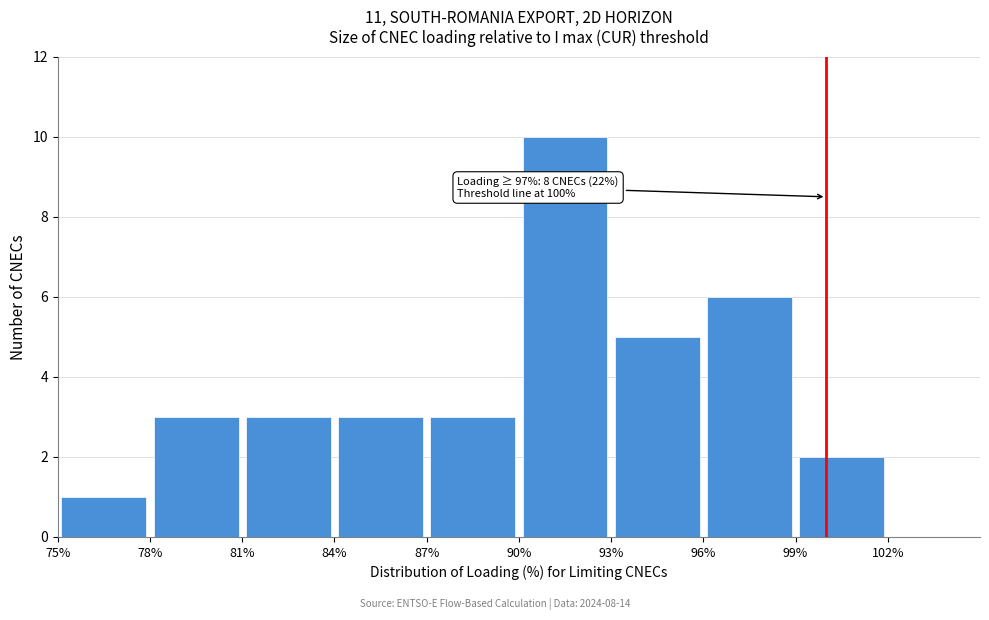

Over which range of the x-axis is the bar tallest?

90% to 93%